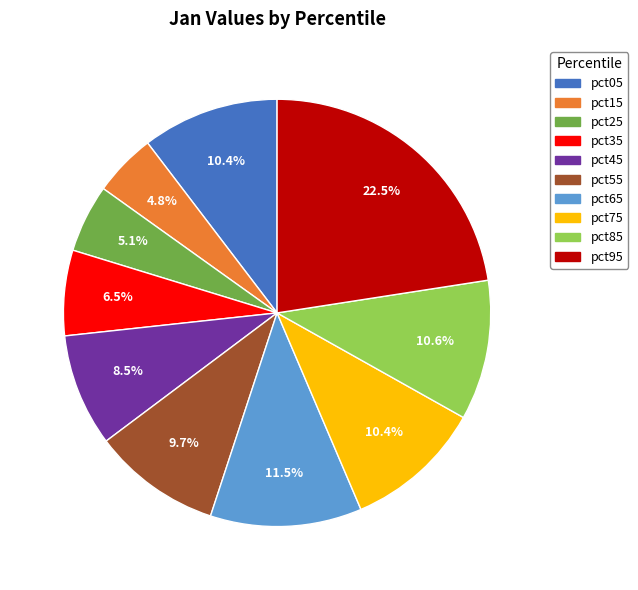

Is it true that pct15 is 17% of the pie?

False